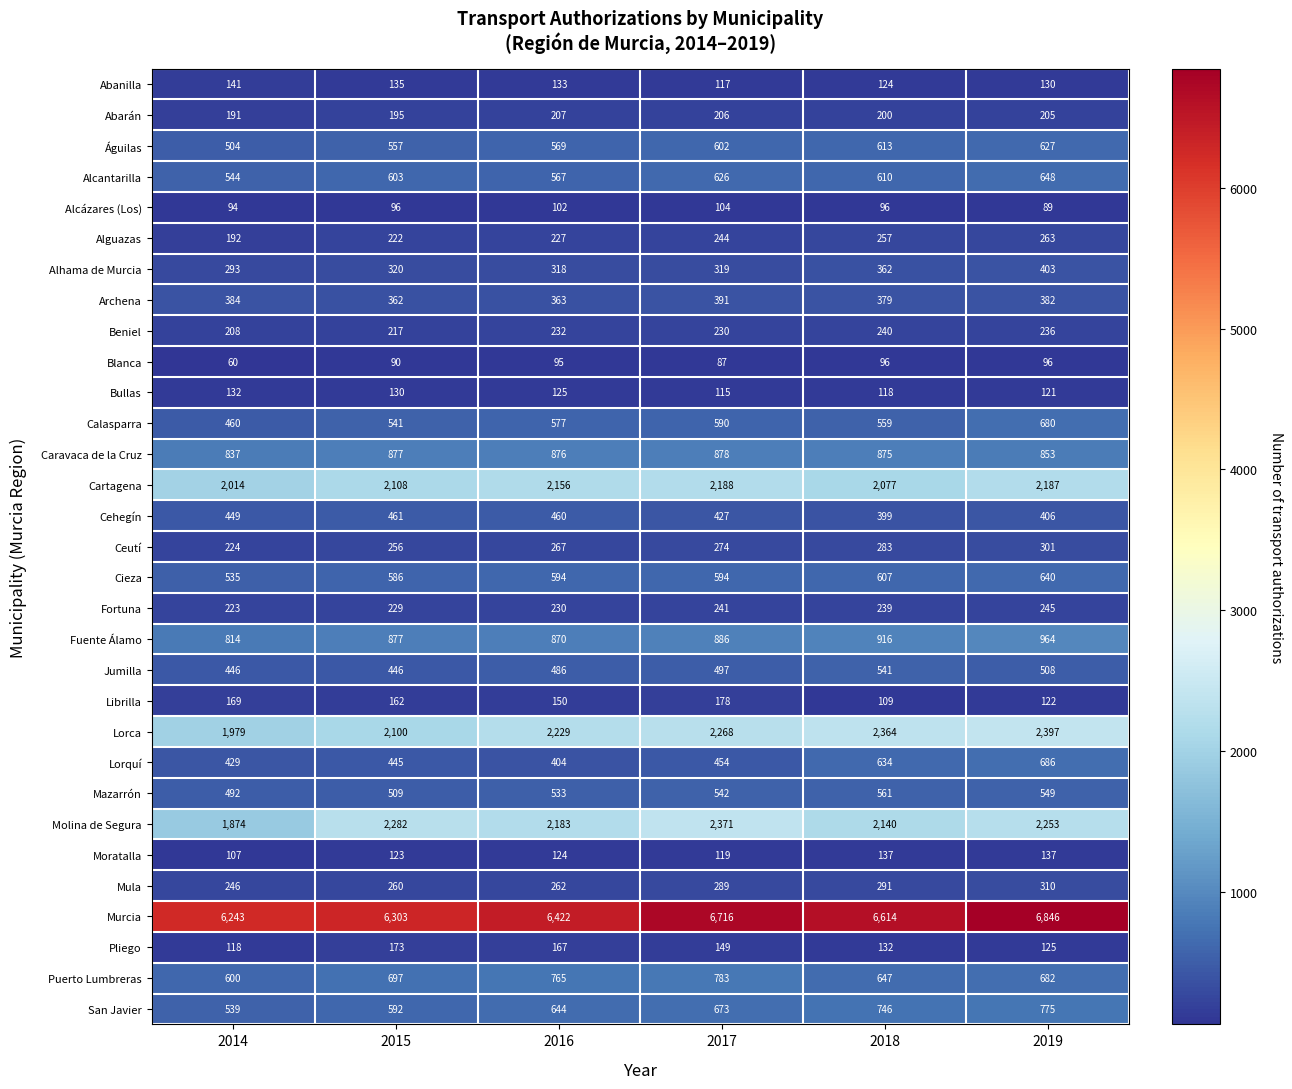

Which label corresponds to the smallest value in the chart?

2014